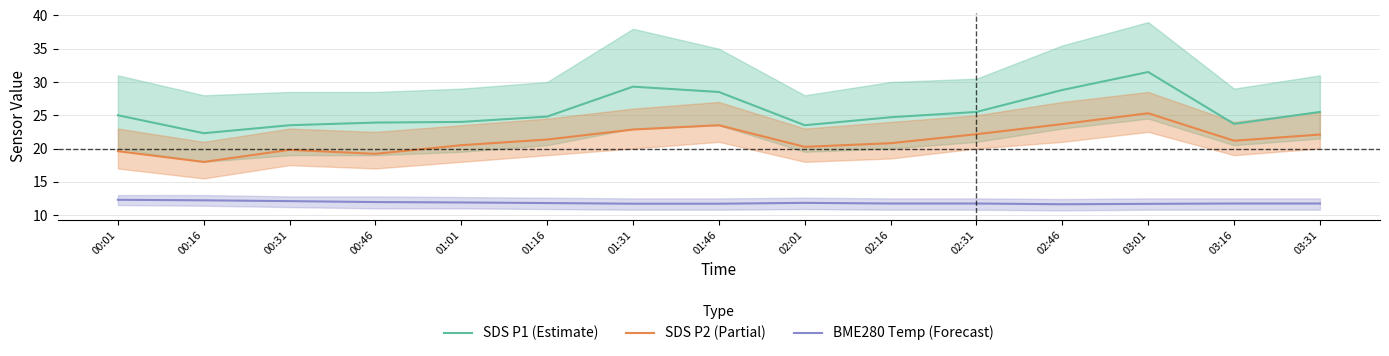

What is the average value of the SDS P2 (Partial) series?

21.3